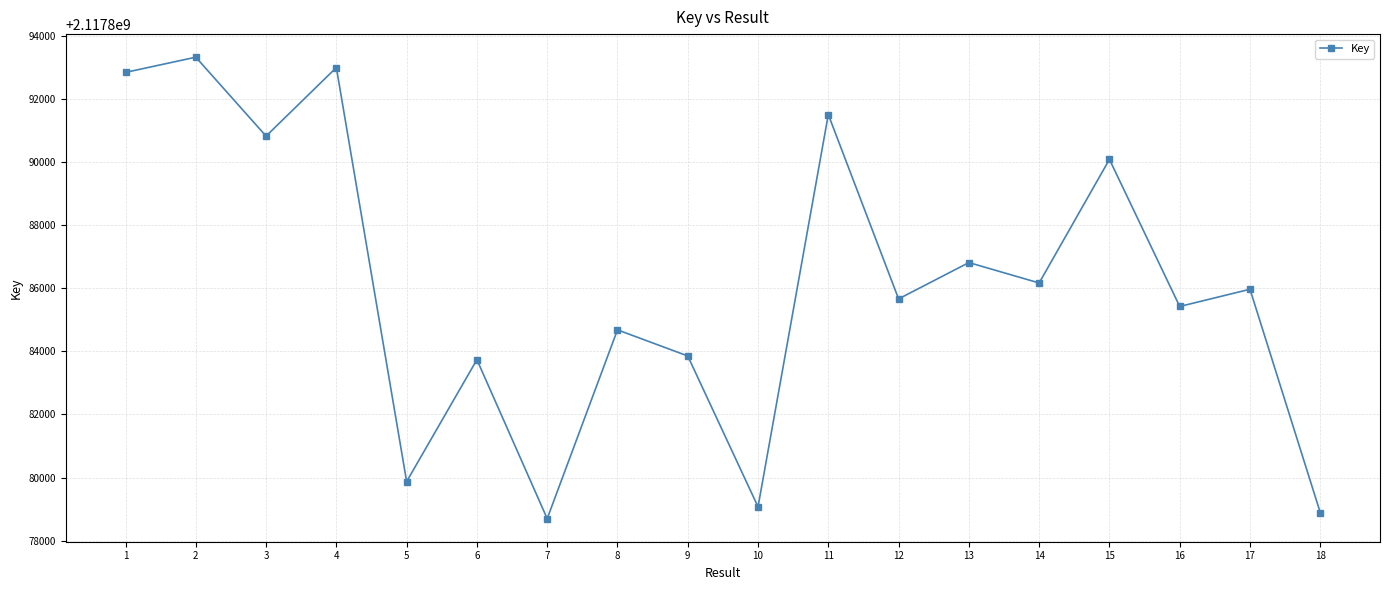

What is the difference between the maximum and minimum values?

14617